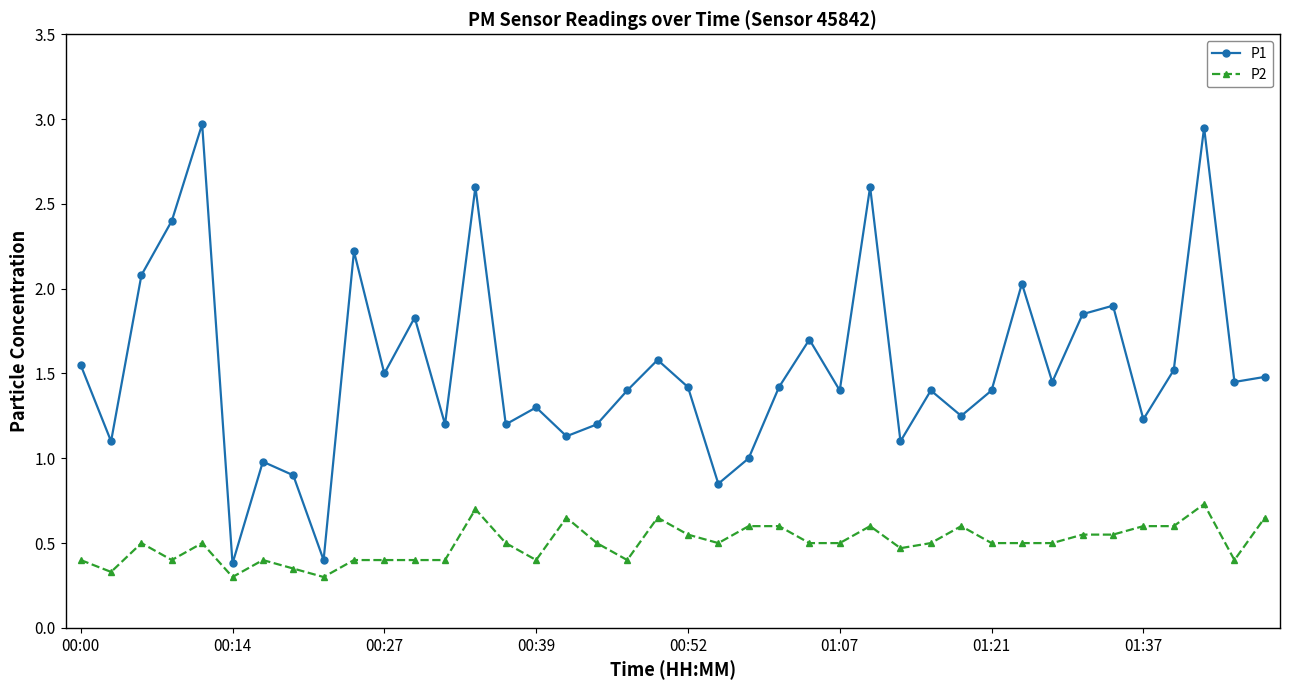

What is the difference between the maximum and minimum values in the P1 series?

2.6